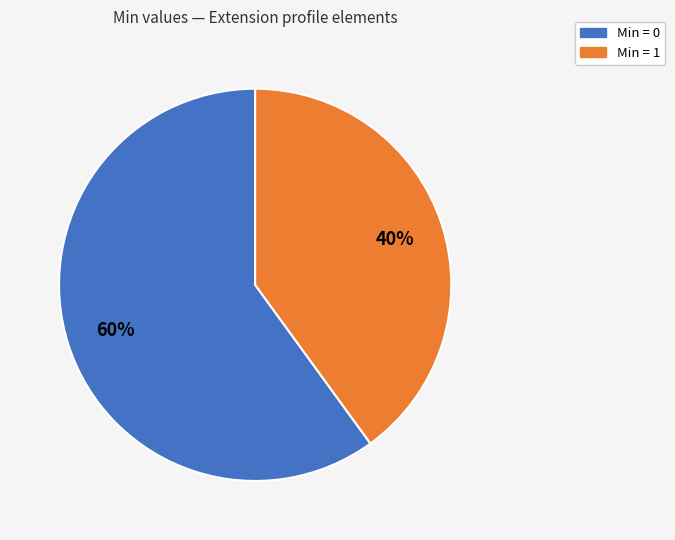

To the nearest percent, what is the difference between the largest and smallest slice percentages?

20%